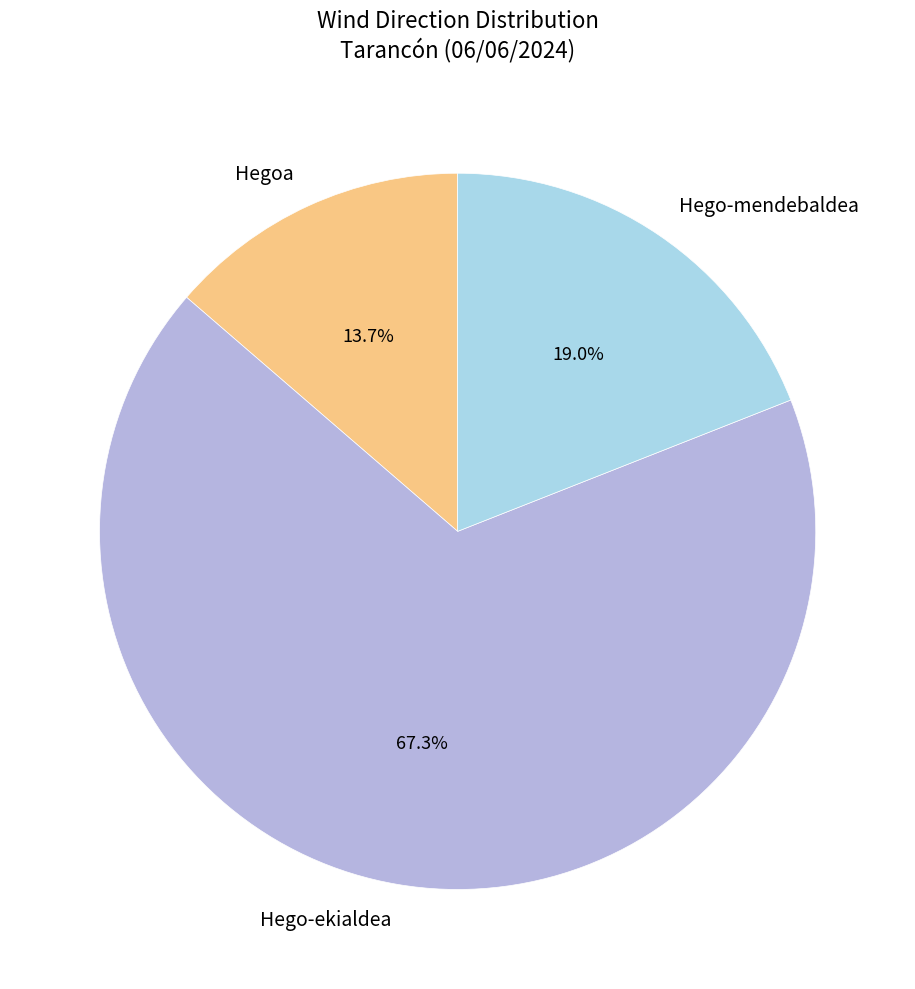

What is the largest slice in the pie chart?

Hego-ekialdea